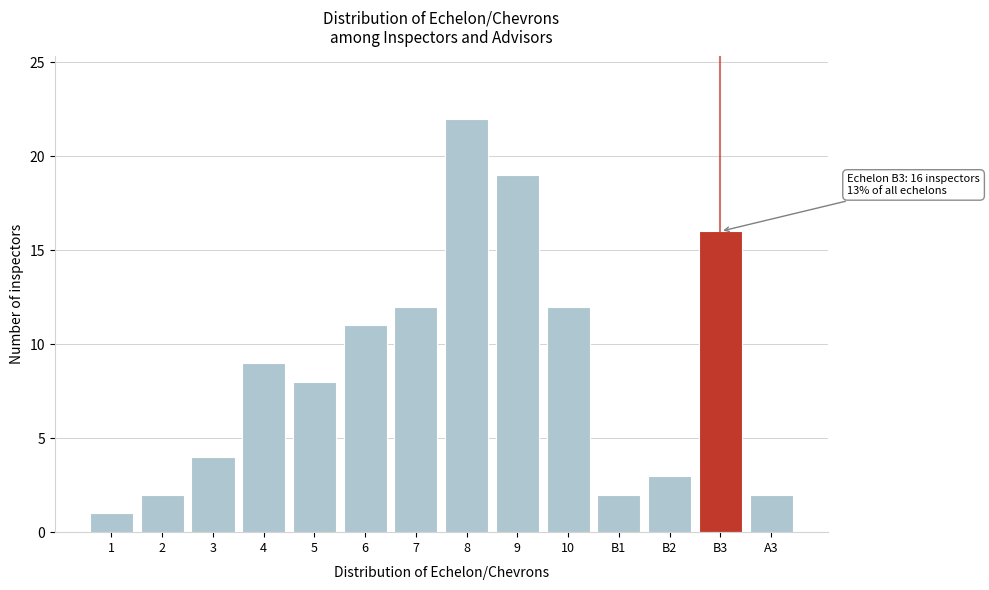

Reading right to left, extract all data points from this chart.

2	16	3	2	12	19	22	12	11	8	9	4	2	1